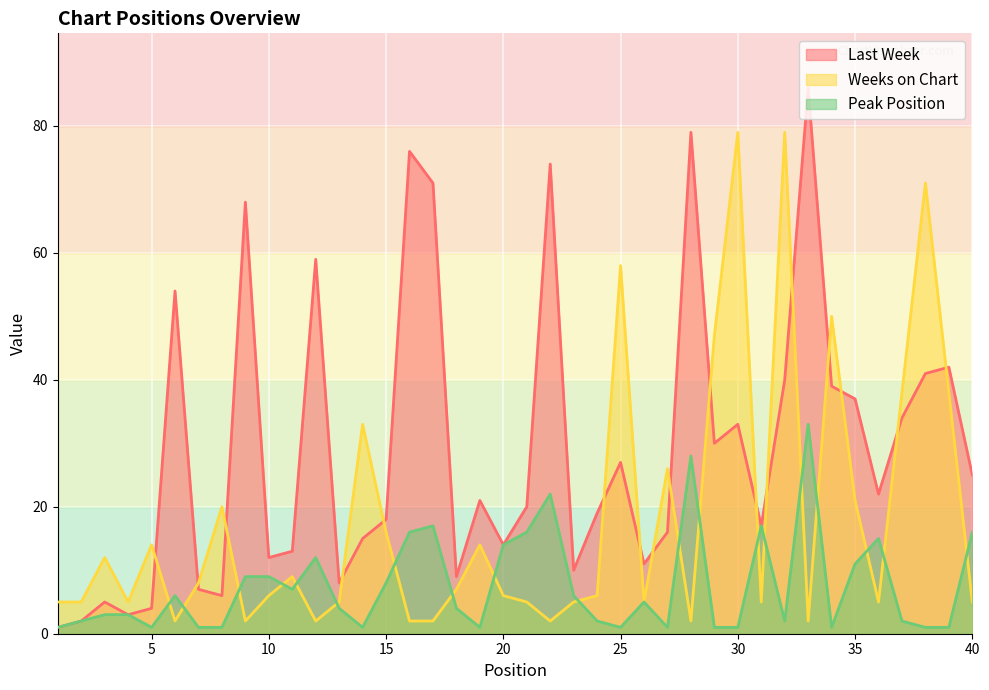

Reading left to right, transcribe all the data shown in this chart.

Last Week: 1=1	2=2	3=5	4=3	5=4	6=54	7=7	8=6	9=68	10=12	11=13	12=59	13=8	14=15	15=18	16=76	17=71	18=9	19=21	20=14	21=20	22=74	23=10	24=19	25=27	26=11	27=16	28=79	29=30	30=33	31=17	32=40	33=86	34=39	35=37	36=22	37=34	38=41	39=42	40=25
Weeks on Chart: 1=5	2=5	3=12	4=5	5=14	6=2	7=8	8=20	9=2	10=6	11=9	12=2	13=5	14=33	15=16	16=2	17=2	18=7	19=14	20=6	21=5	22=2	23=5	24=6	25=58	26=5	27=26	28=2	29=47	30=79	31=5	32=79	33=2	34=50	35=21	36=5	37=38	38=71	39=38	40=5
Peak Position: 1=1	2=2	3=3	4=3	5=1	6=6	7=1	8=1	9=9	10=9	11=7	12=12	13=4	14=1	15=8	16=16	17=17	18=4	19=1	20=14	21=16	22=22	23=6	24=2	25=1	26=5	27=1	28=28	29=1	30=1	31=17	32=2	33=33	34=1	35=11	36=15	37=2	38=1	39=1	40=16